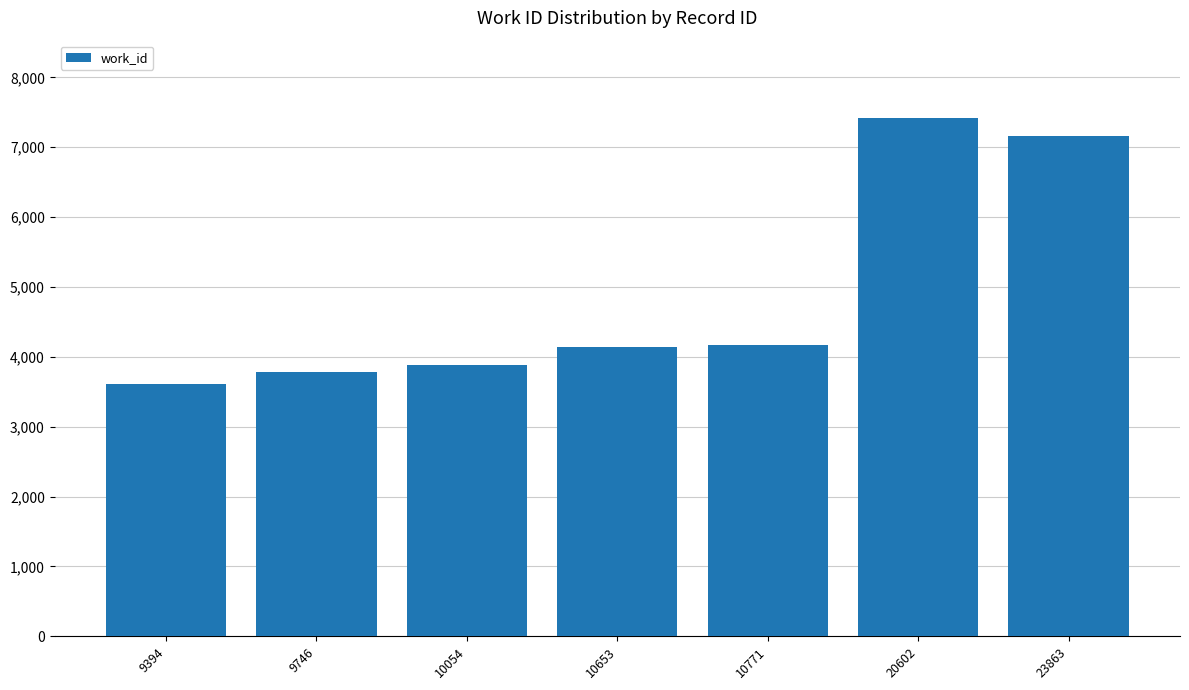

The value at 23863 is 7163. True or false?

True